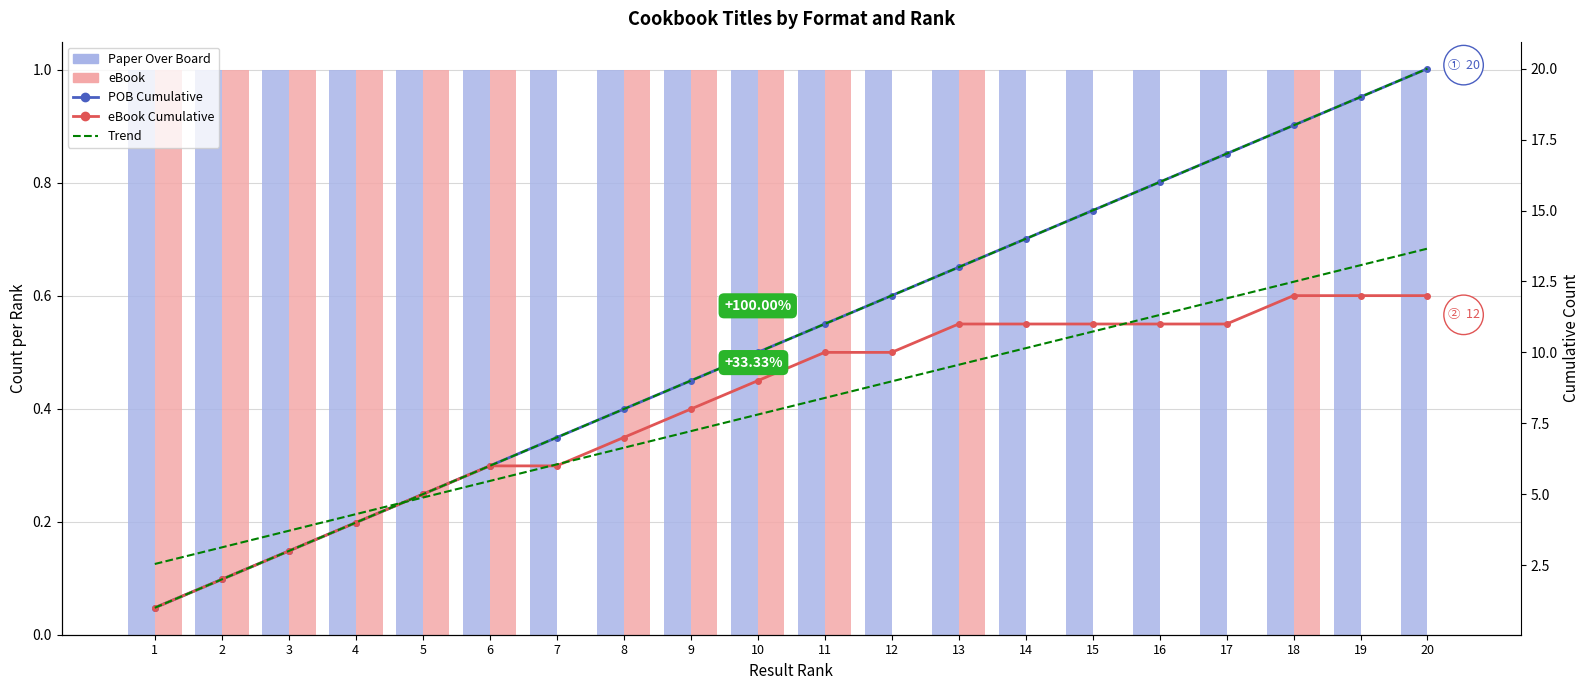

Which series has the largest total across all categories?

POB Trend